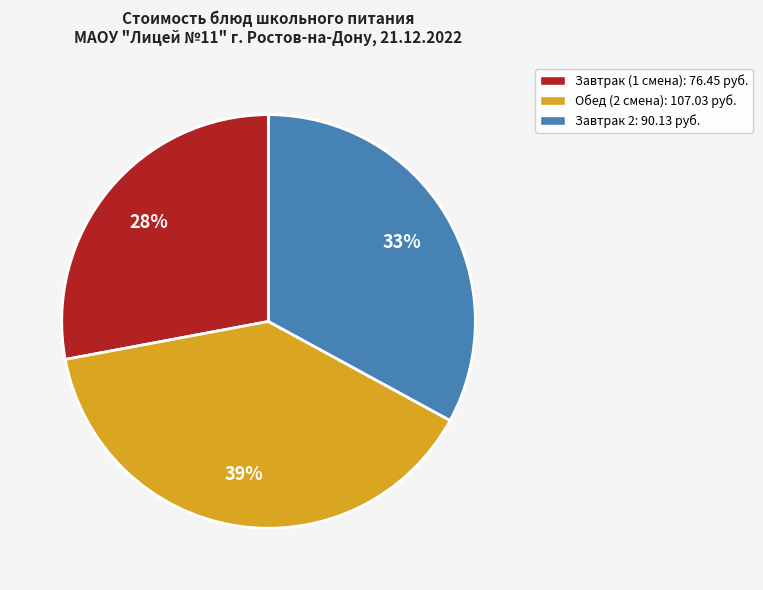

Is there a majority slice in this chart?

No